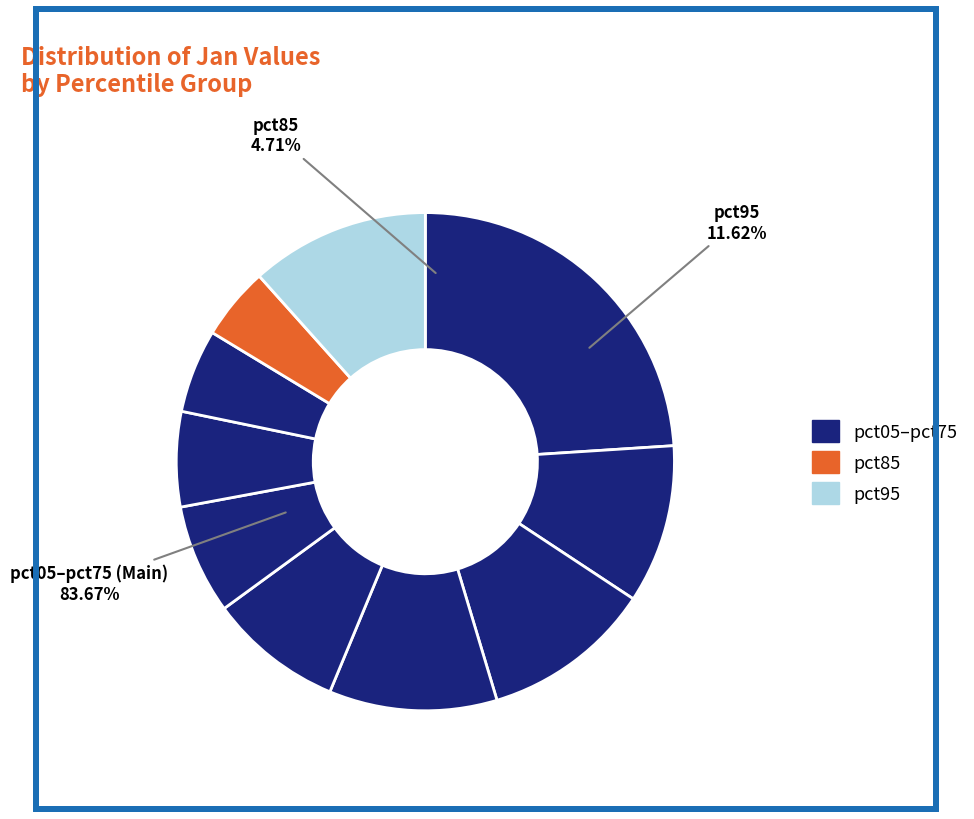

To the nearest percent, what is the difference between the largest and smallest slice percentages?

19%